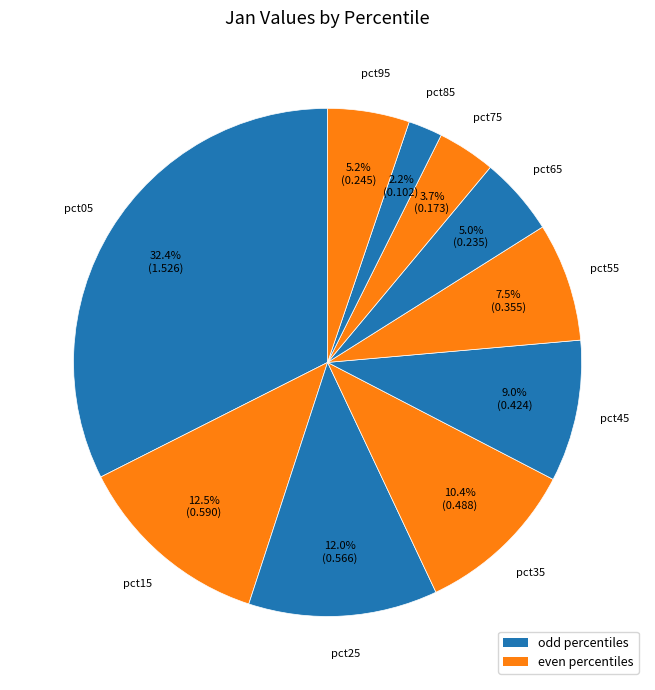

How many segments does this pie chart have?

10